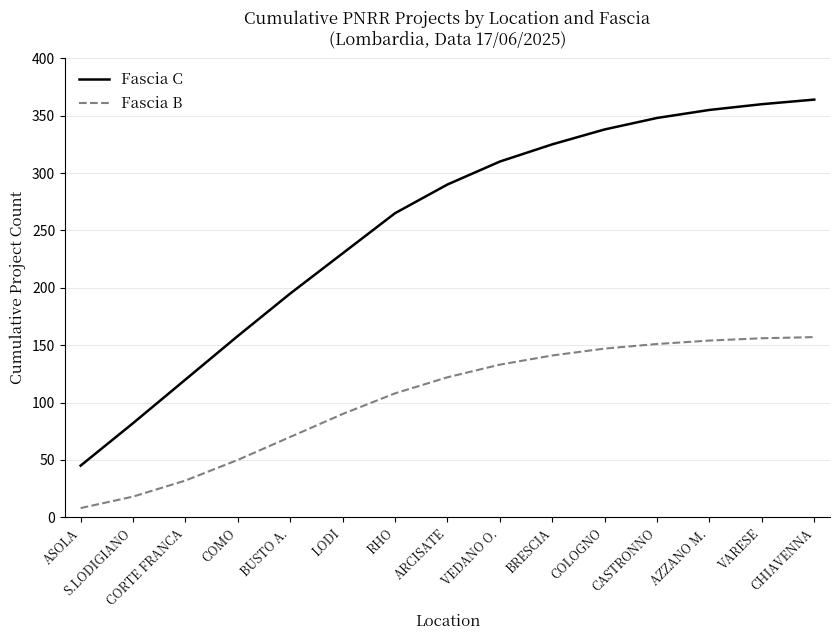

Which series has the largest total across all categories?

Fascia C